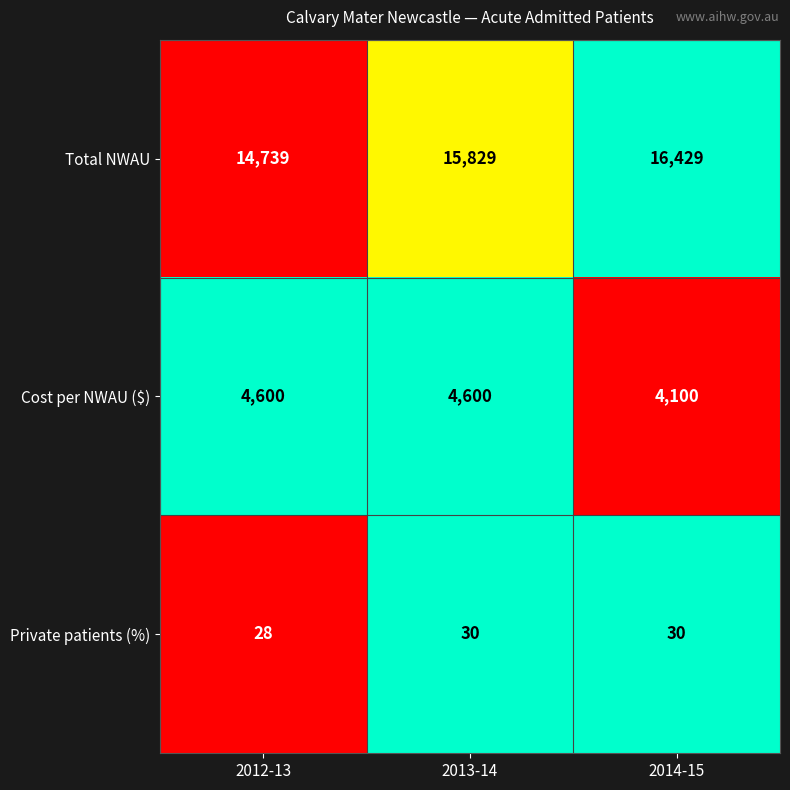

What is the difference between the highest and lowest values at 2014-15?

16399